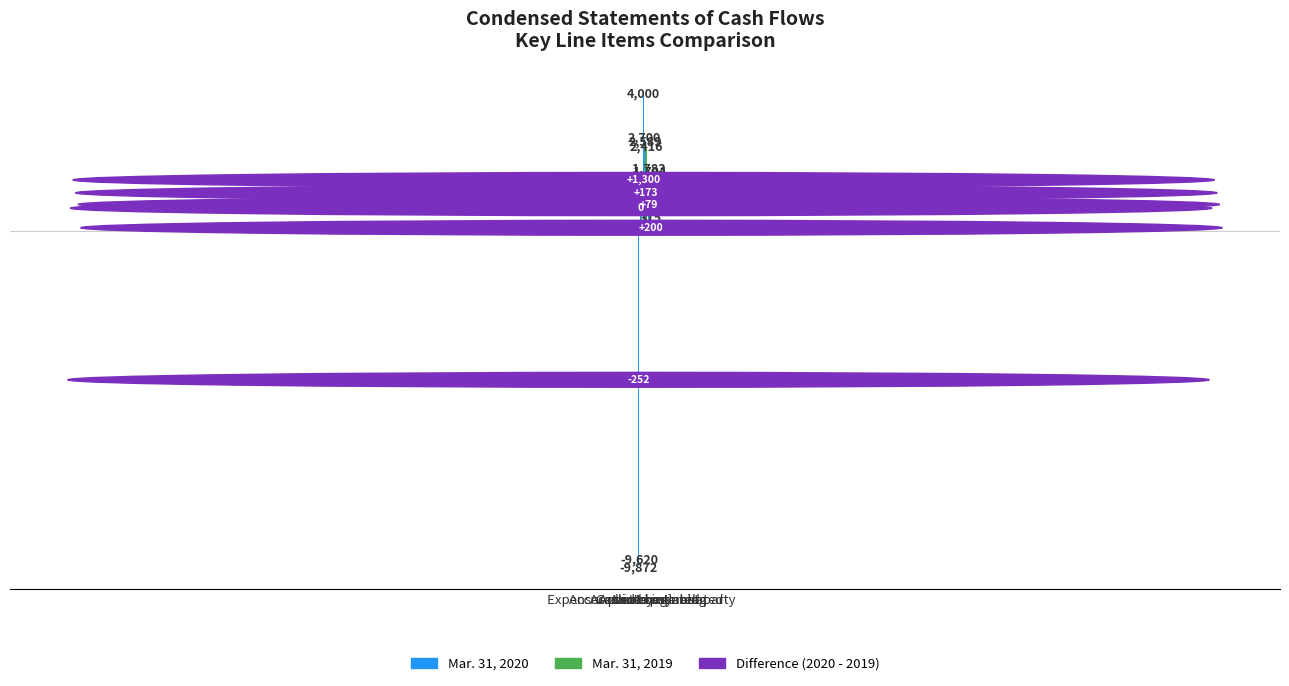

The value of Mar. 31, 2019 at Accrued interest is 1704. True or false?

True